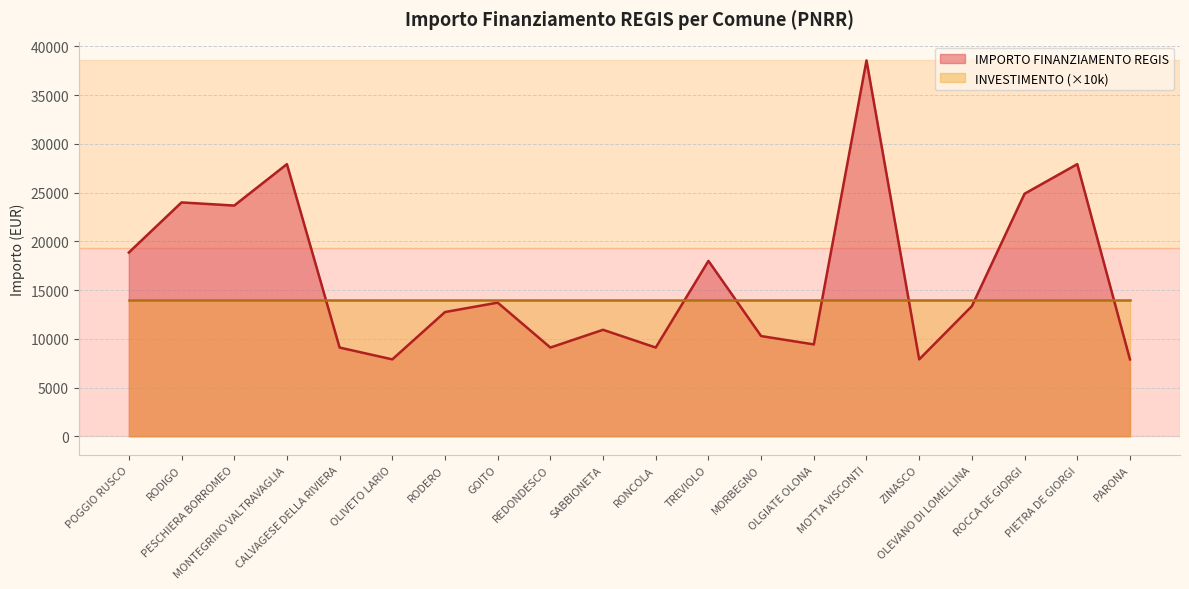

Reading right to left, what are all the values shown in this chart?

PARONA=7891	PIETRA DE GIORGI=27922	ROCCA DE GIORGI=24887	OLEVANO DI LOMELLINA=13354	ZINASCO=7891	MOTTA VISCONTI=38565	OLGIATE OLONA=9427	MORBEGNO=10284	TREVIOLO=17997	RONCOLA=9105	SABBIONETA=10926	REDONDESCO=9105	GOITO=13712	RODERO=12747	OLIVETO LARIO=7891	CALVAGESE DELLA RIVIERA=9105	MONTEGRINO VALTRAVAGLIA=27922	PESCHIERA BORROMEO=23673	RODIGO=23996	POGGIO RUSCO=18854